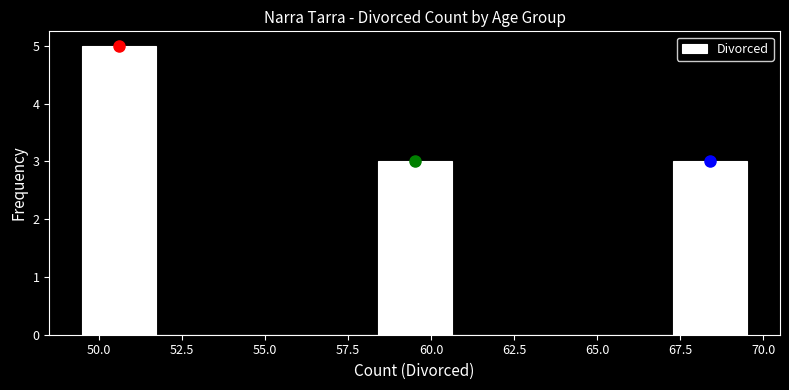

Reading left to right, list every bar in this chart as the range it spans on the x-axis followed by its height. Neither the bar edges nor the heights are printed on the chart, so give them approximately, as read against the axes.

49.5 to 51.5: 5
51.5 to 54.0: 0
54.0 to 56.0: 0
56.0 to 58.5: 0
58.5 to 60.5: 3
60.5 to 63.0: 0
63.0 to 65.0: 0
65.0 to 67.5: 0
67.5 to 69.5: 3